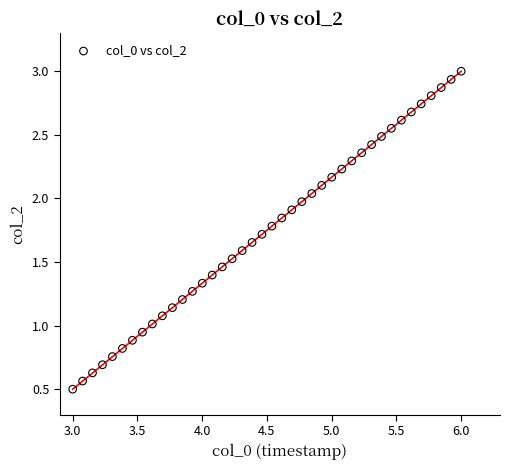

What is the range of Y values (max minus min)?

2.5